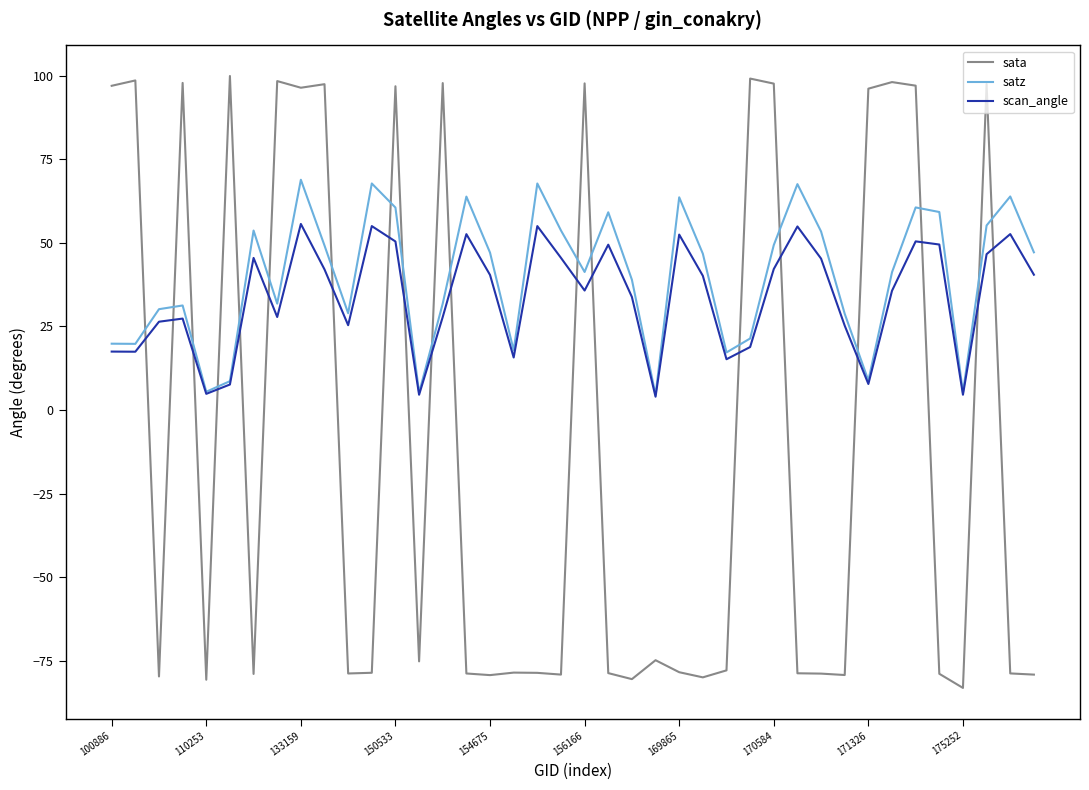

Which series has the largest range (max minus min)?

sata